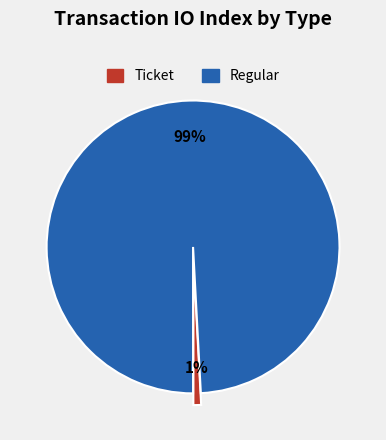

To the nearest percent, what is the difference between the largest and smallest slice percentages?

98%